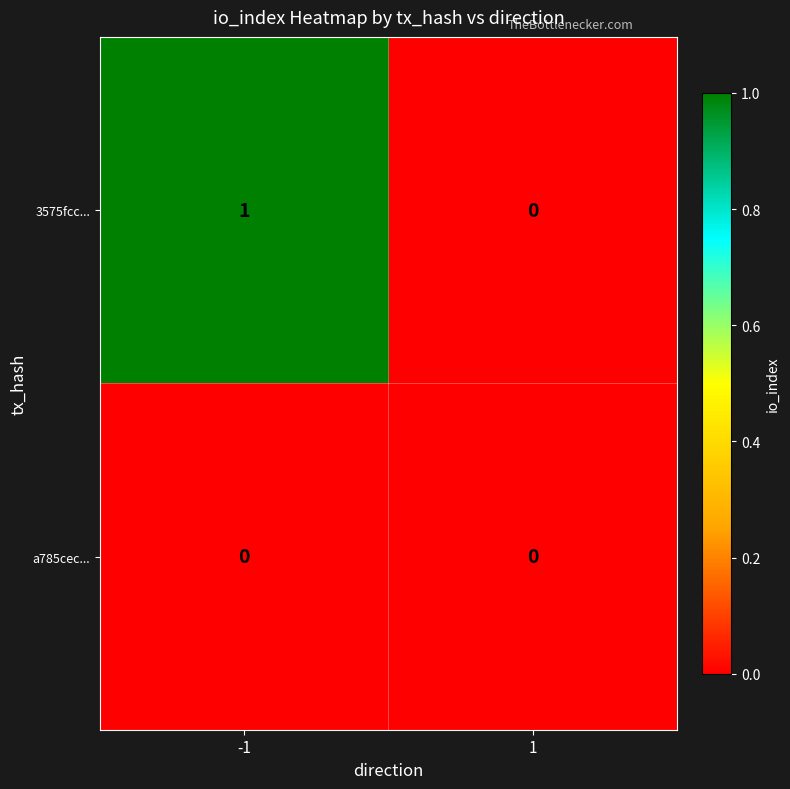

Reading left to right, extract all data points from this chart.

3575fcc...: -1=1	1=0
a785cec...: -1=0	1=0